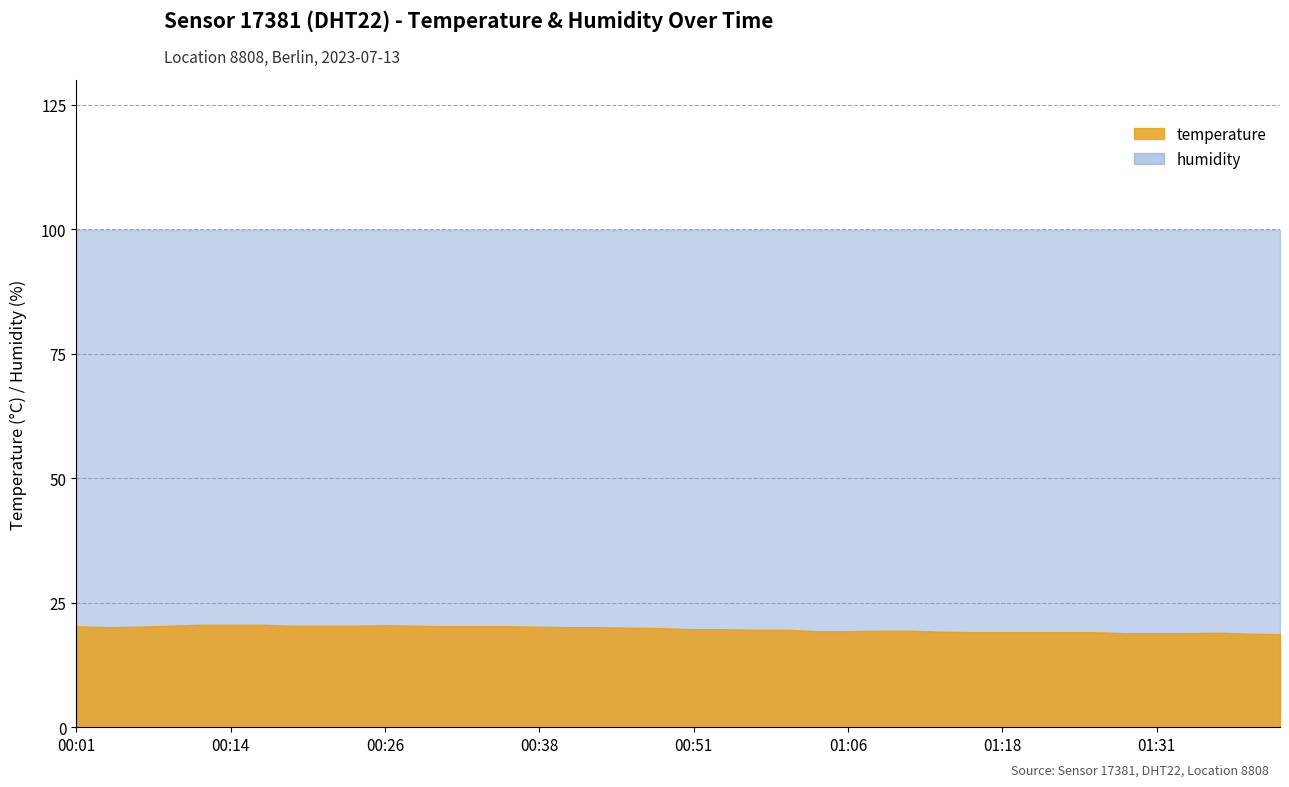

What is the average value?

19.8